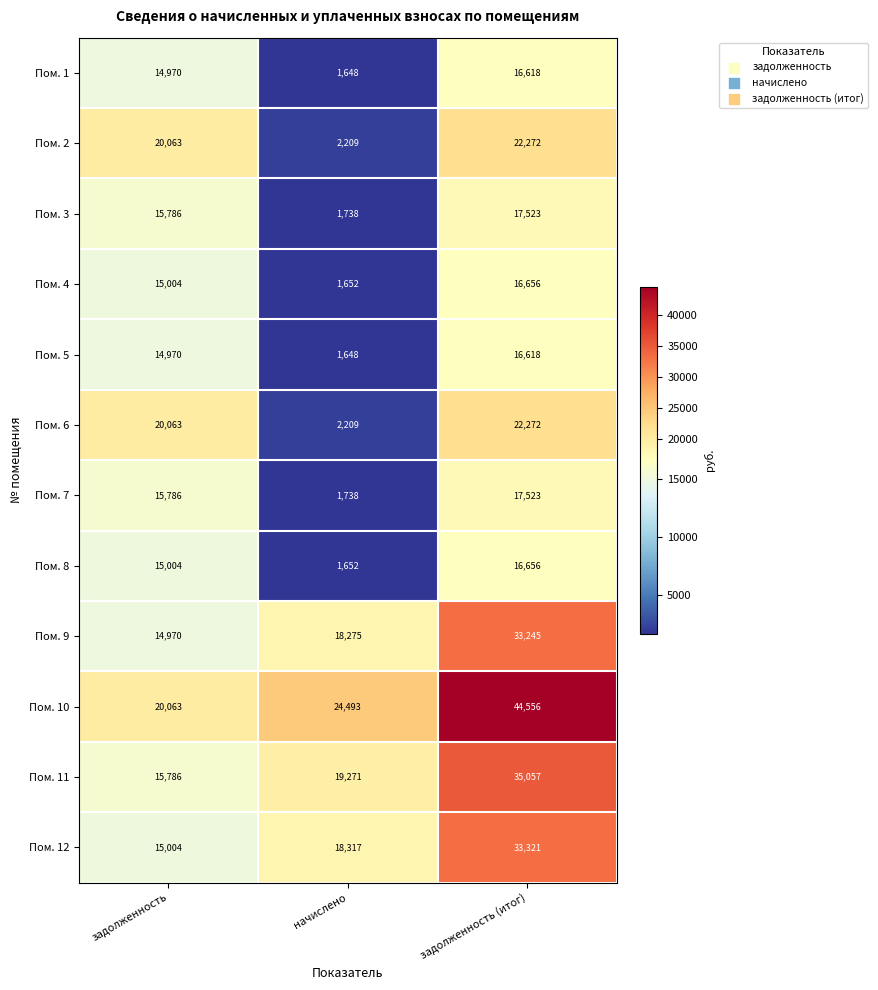

At which label does Пом. 8 reach its peak?

задолженность (итог)